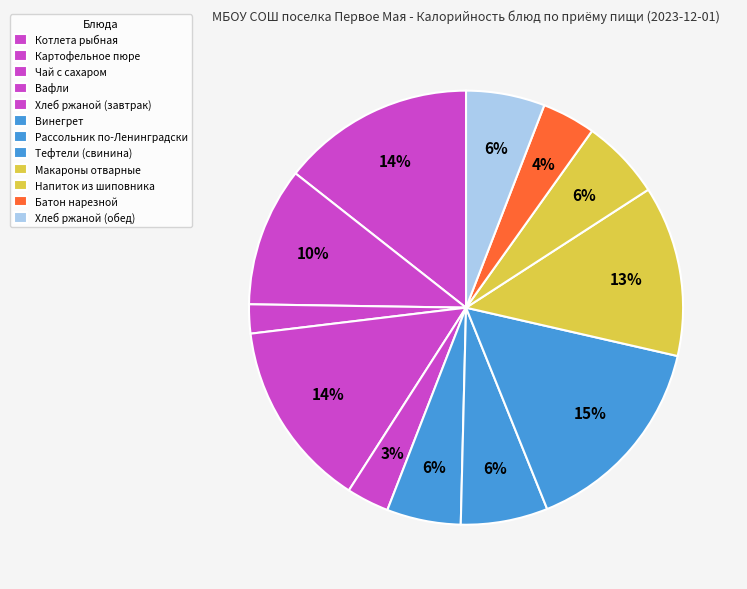

What portion of the pie excludes Винегрет?

94.5%